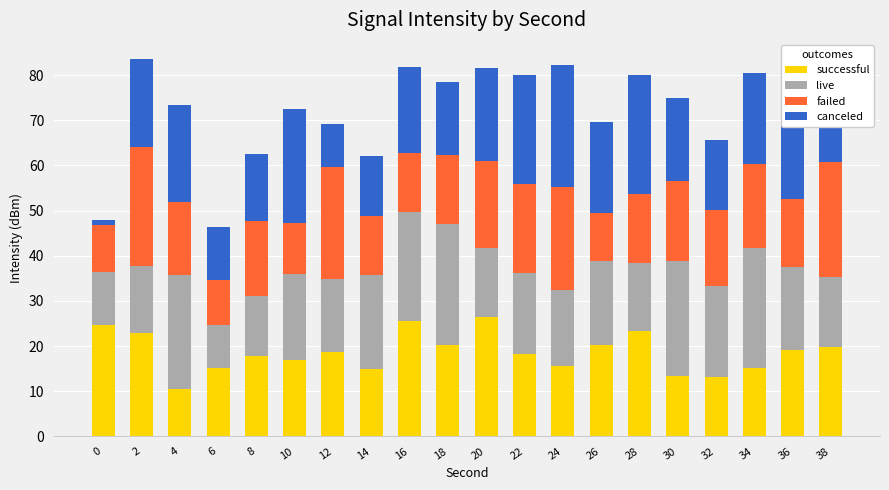

What is the highest value of the successful series?

26.5